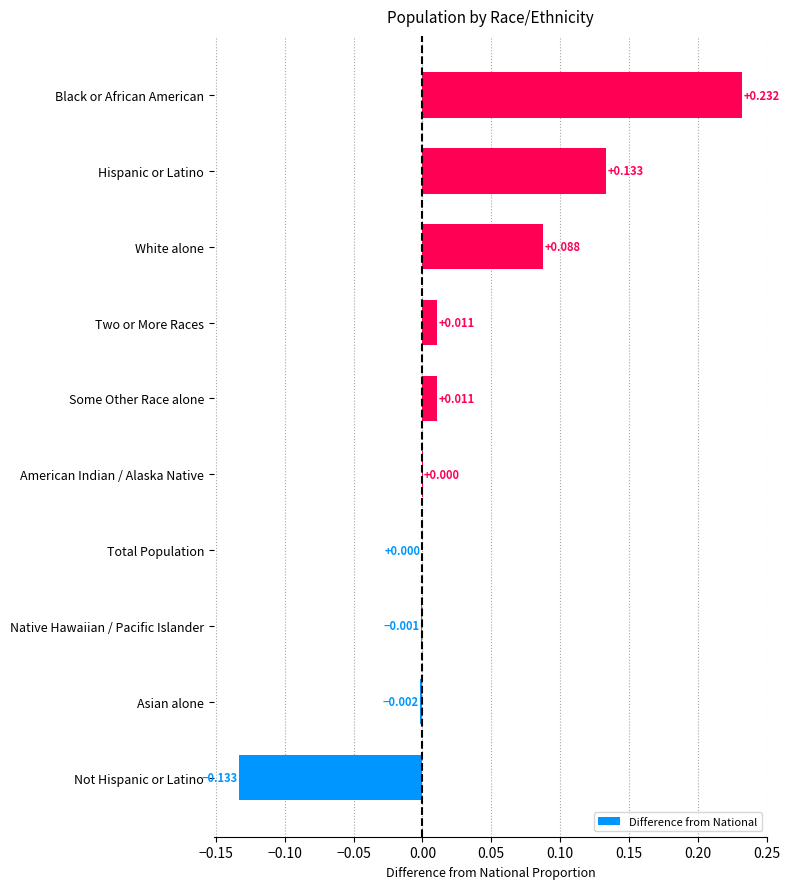

At which category does the chart reach its peak across all series?

Black or African American